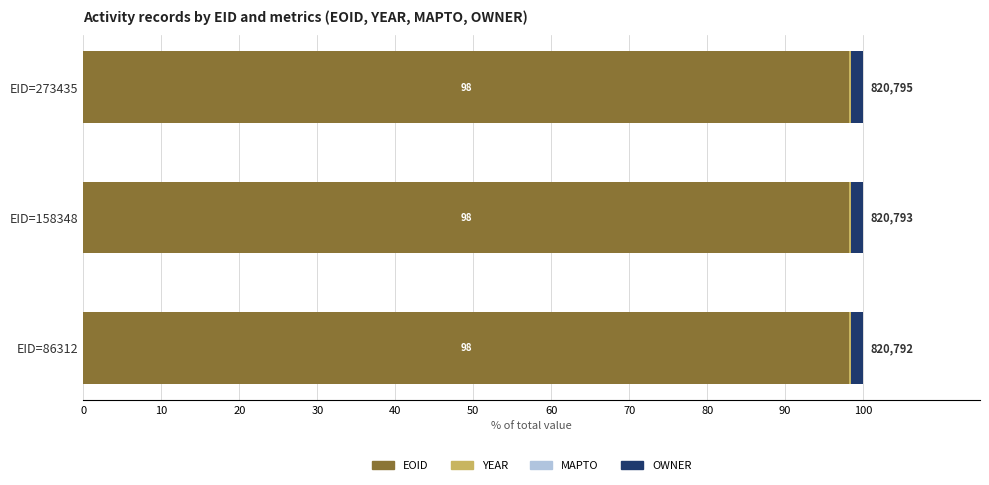

Is it true that EOID equals 98.2 at EID=86312?

True